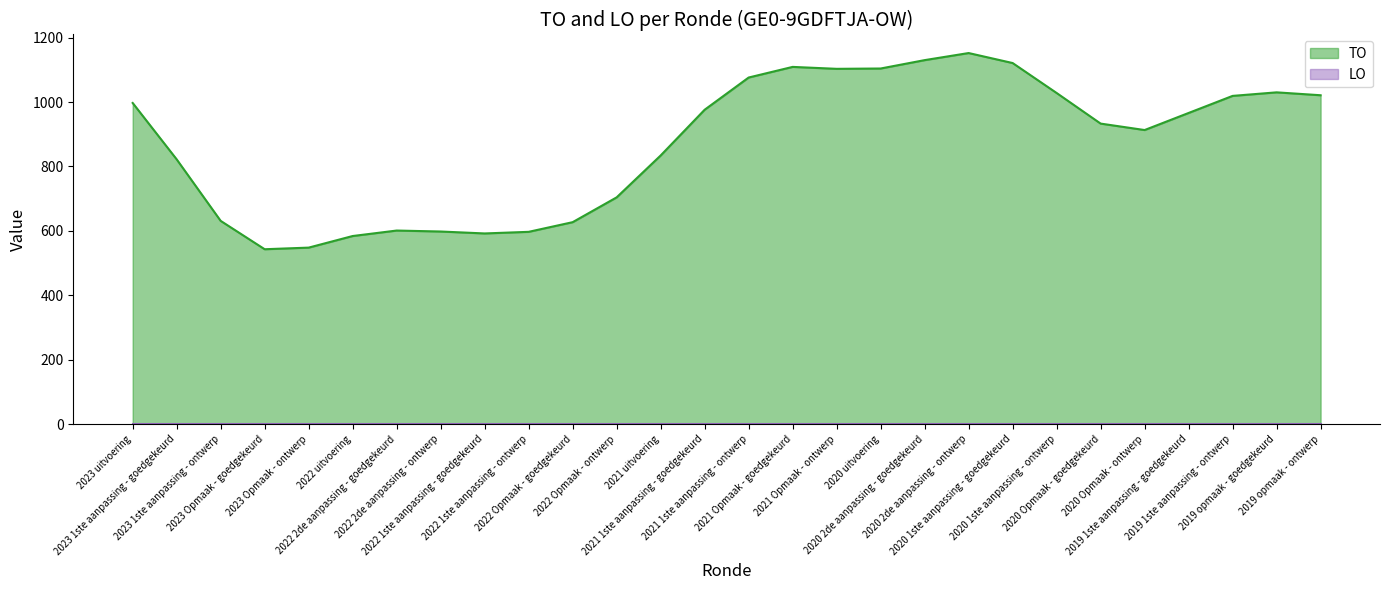

What is the lowest value of the TO series?

543